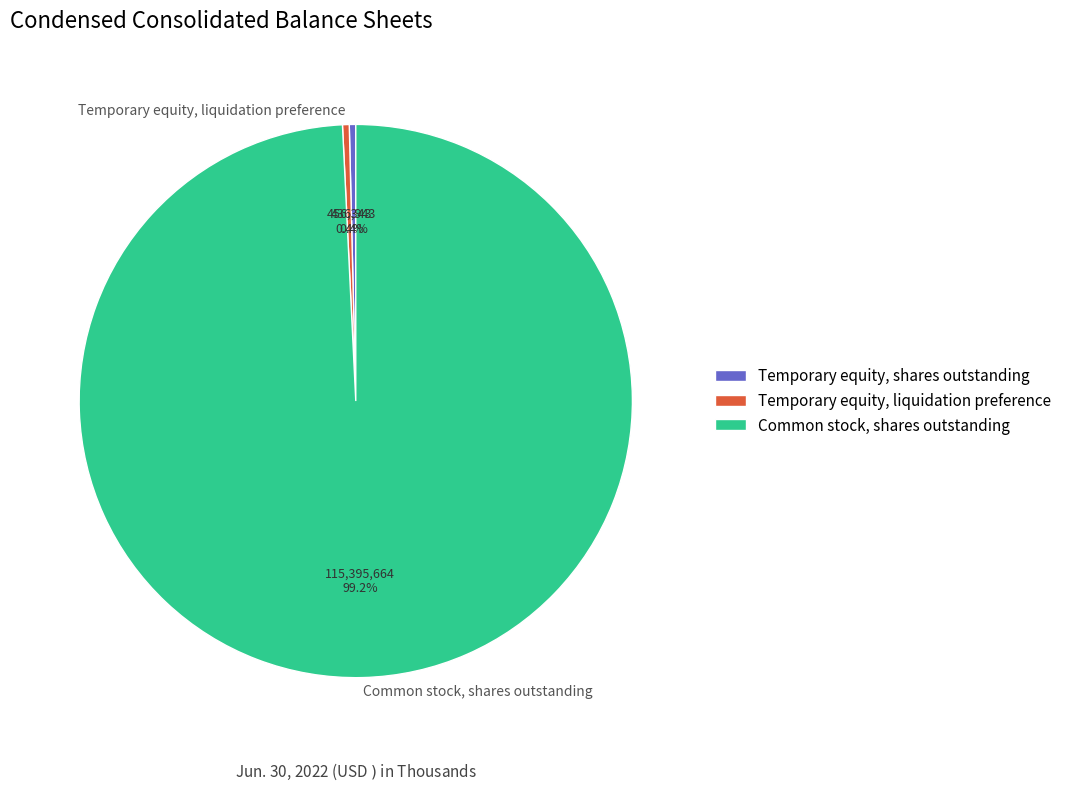

Which slice is the largest?

Common stock, shares outstanding